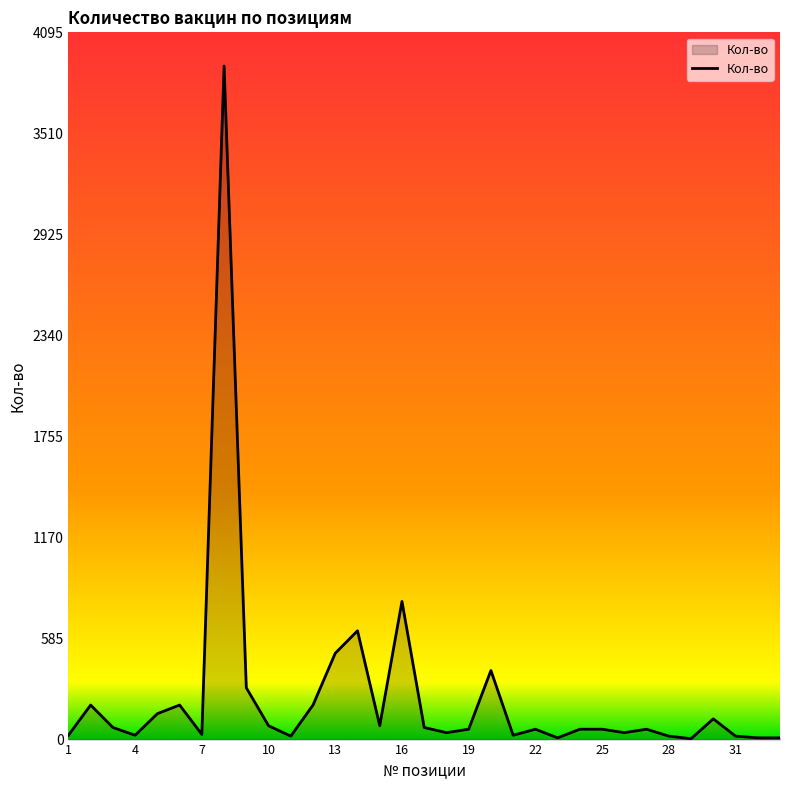

What is the maximum value shown in the chart?

3900